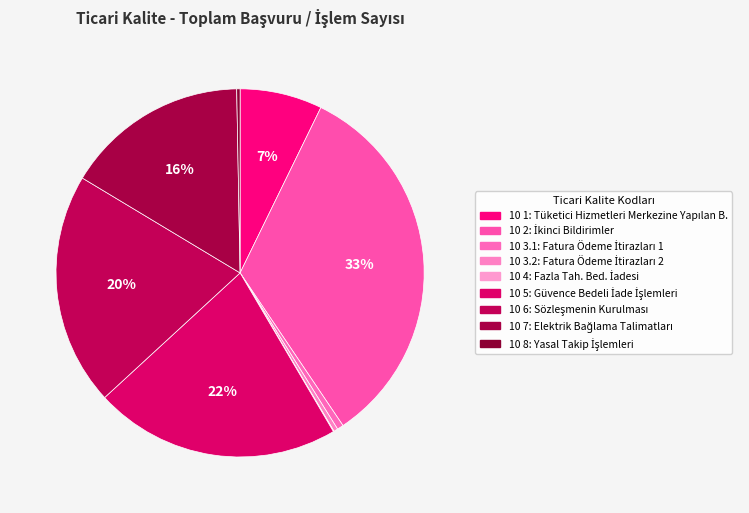

Combined, what portion of the pie is 10 3.1 and 10 6?

21.0%